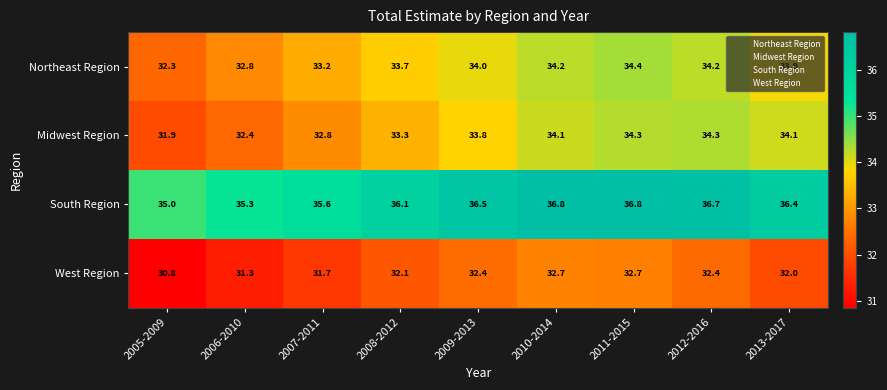

What is the approximate value of South Region at 2005-2009?

35.0